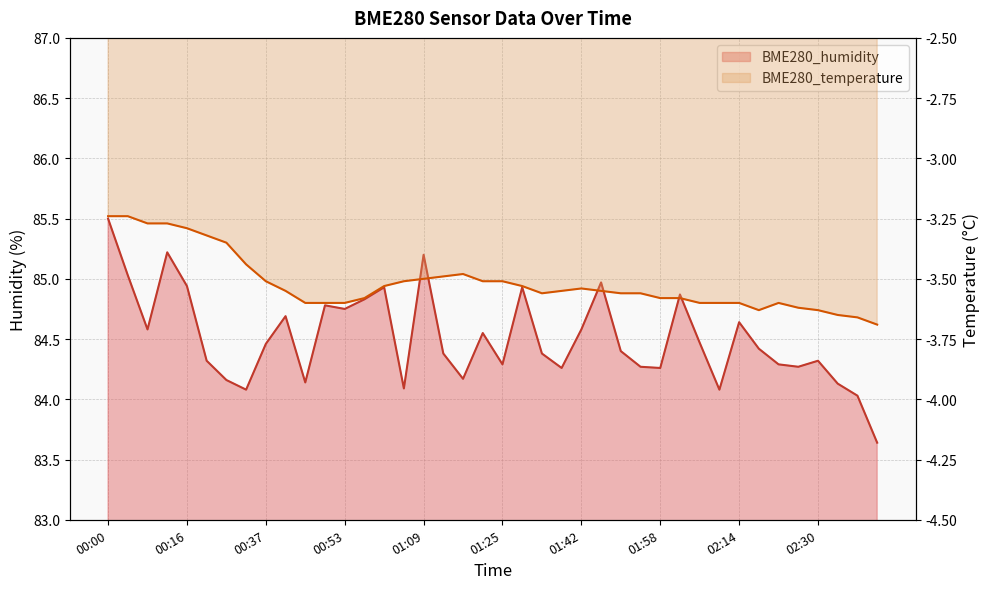

Reading left to right, extract all data points from this chart.

BME280_humidity: 85.5	85.0	84.6	85.2	84.9	84.3	84.2	84.1	84.5	84.7	84.1	84.8	84.8	84.8	84.9	84.1	85.2	84.4	84.2	84.5	84.3	84.9	84.4	84.3	84.6	85.0	84.4	84.3	84.3	84.9	84.5	84.1	84.6	84.4	84.3	84.3	84.3	84.1	84.0	83.6
BME280_temperature: -3.2	-3.2	-3.3	-3.3	-3.3	-3.3	-3.4	-3.4	-3.5	-3.5	-3.6	-3.6	-3.6	-3.6	-3.5	-3.5	-3.5	-3.5	-3.5	-3.5	-3.5	-3.5	-3.6	-3.5	-3.5	-3.5	-3.6	-3.6	-3.6	-3.6	-3.6	-3.6	-3.6	-3.6	-3.6	-3.6	-3.6	-3.6	-3.7	-3.7